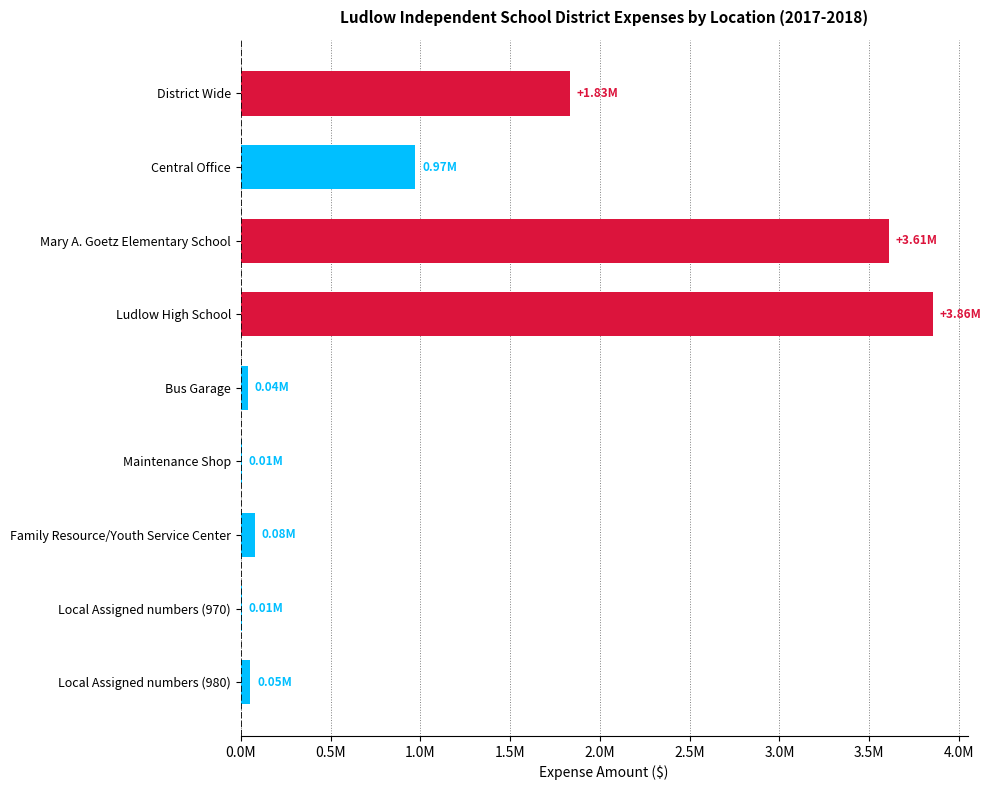

Which category has the highest value across all series?

Ludlow High School